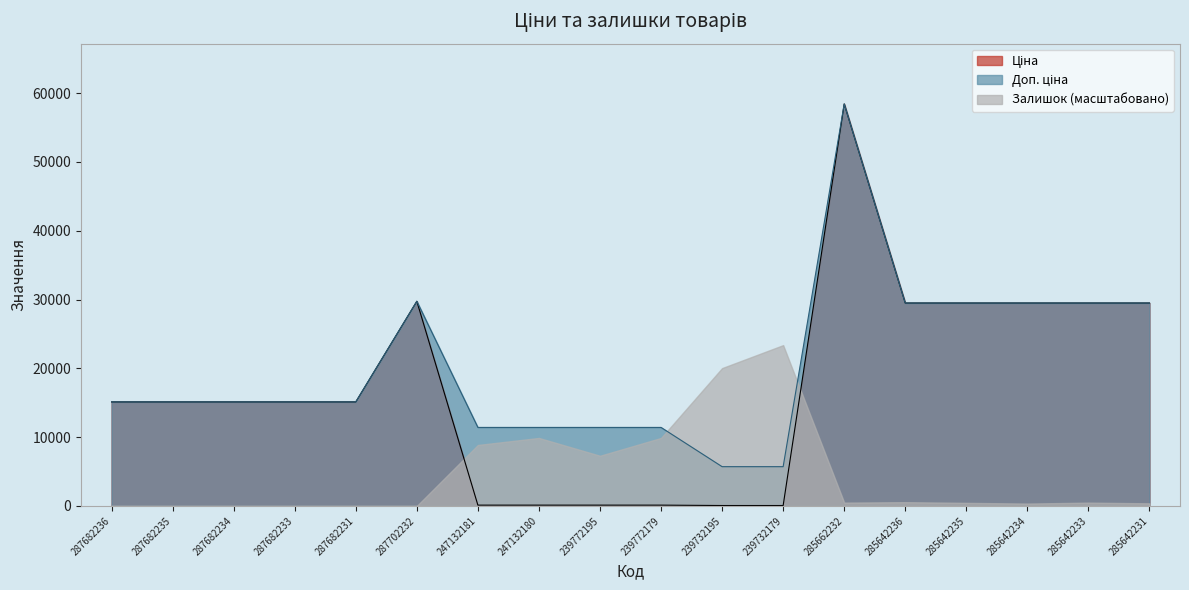

The value of Ціна at 287682236 is 15120.0. True or false?

True